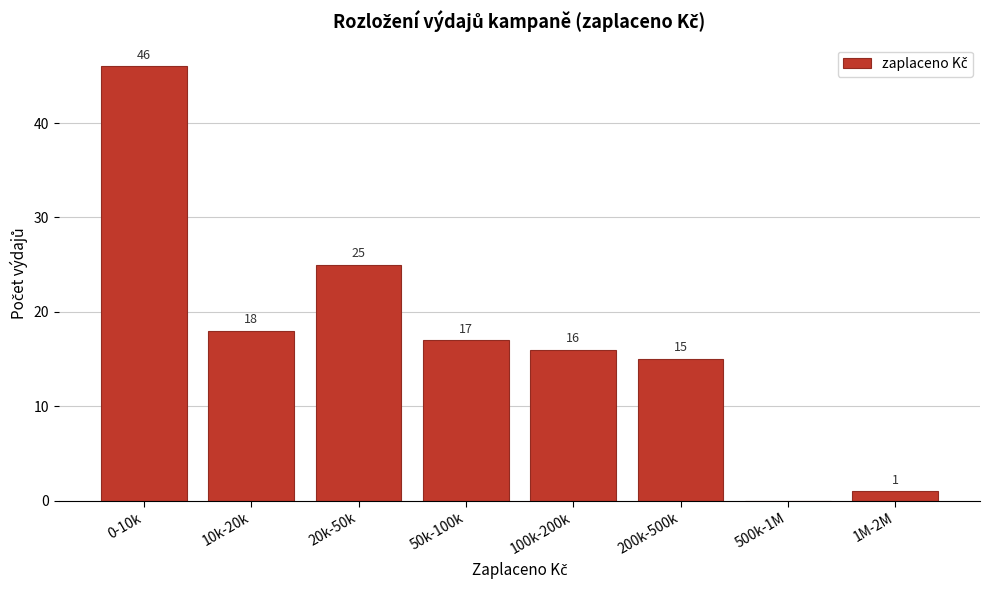

Reading left to right, list all the values displayed in this chart.

0-10k=46	10k-20k=18	20k-50k=25	50k-100k=17	100k-200k=16	200k-500k=15	500k-1M=0	1M-2M=1